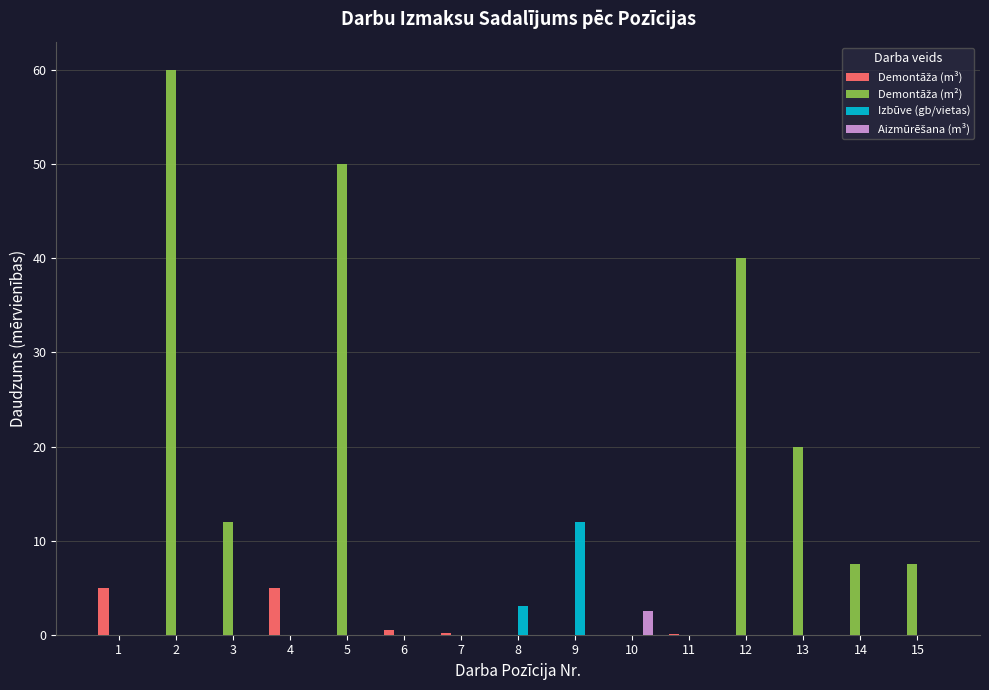

What is the average value of the Izbūve (gb/vietas) series?

1.0